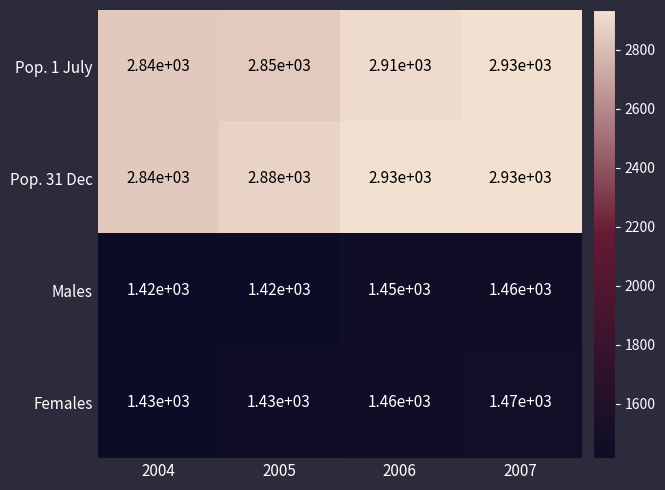

How many Pop. 1 July values are between 2850 and 2930?

3